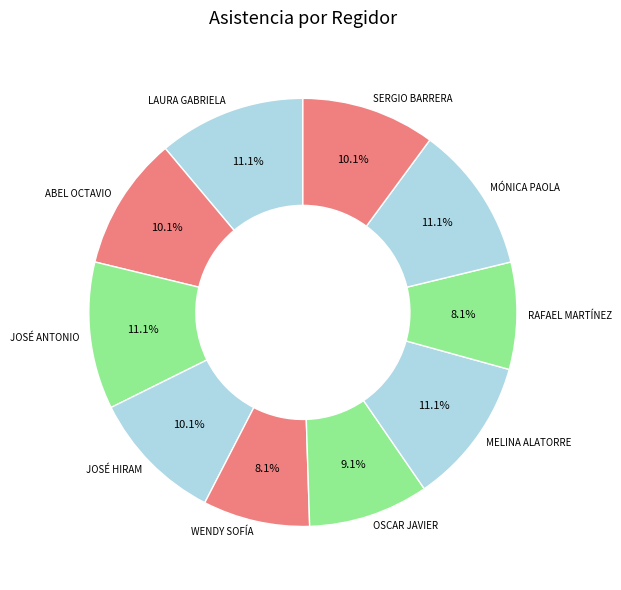

Does any single category account for the majority?

No